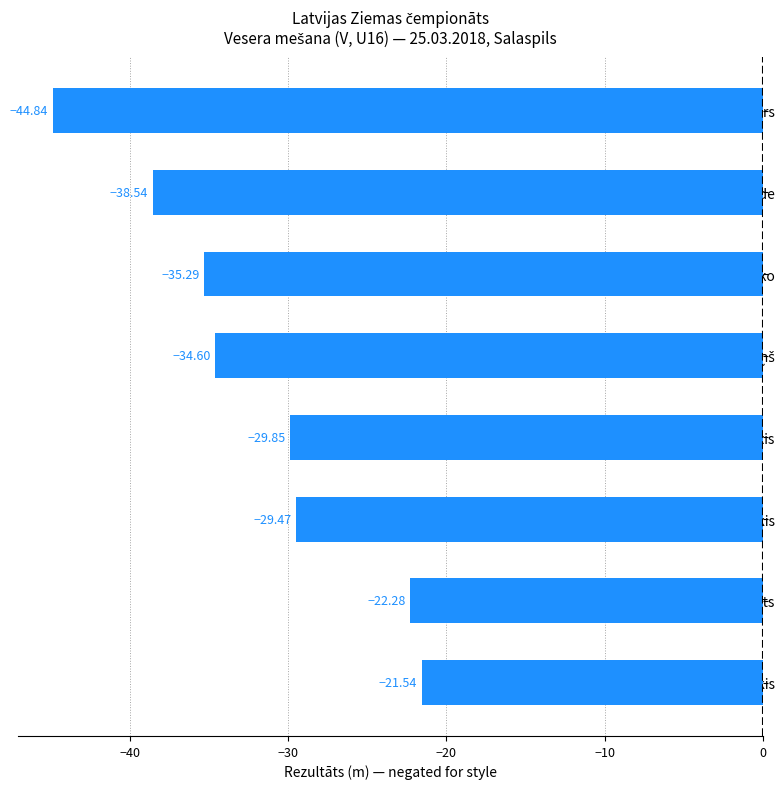

What is the smallest value displayed?

-44.8